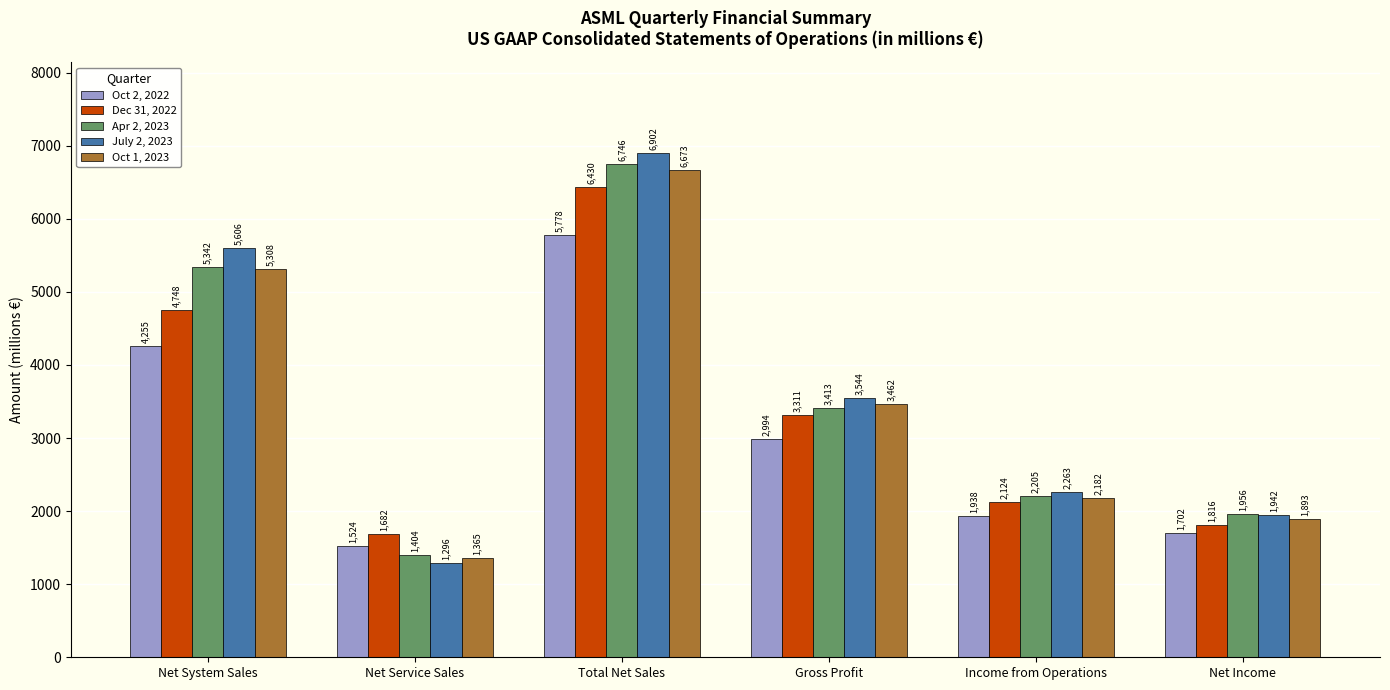

What is the difference between the Oct 2, 2022 values at Net Income and Net Service Sales?

177.9